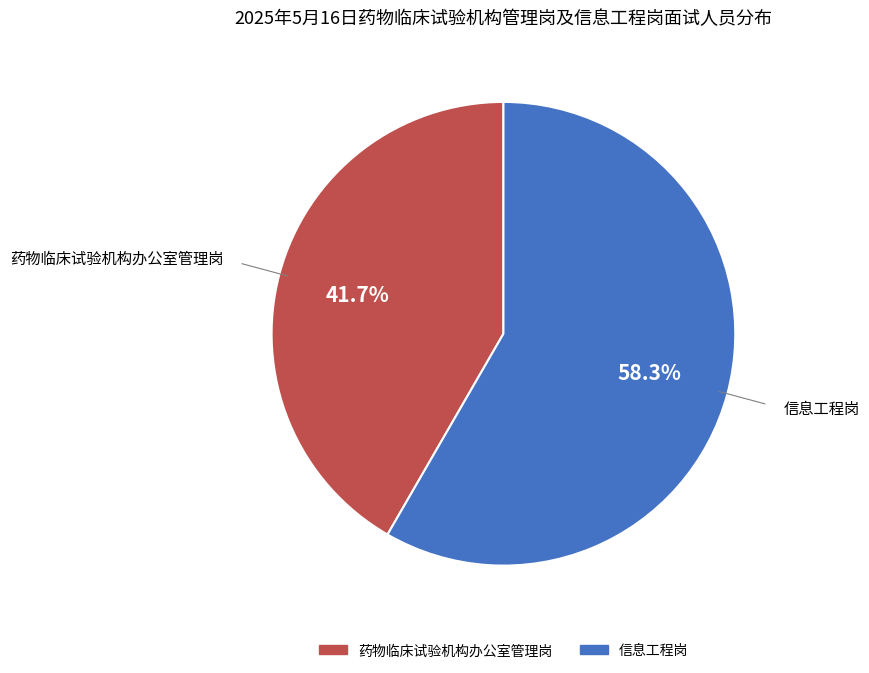

To the nearest percent, what percentage of the pie is 药物临床试验机构办公室管理岗?

42%